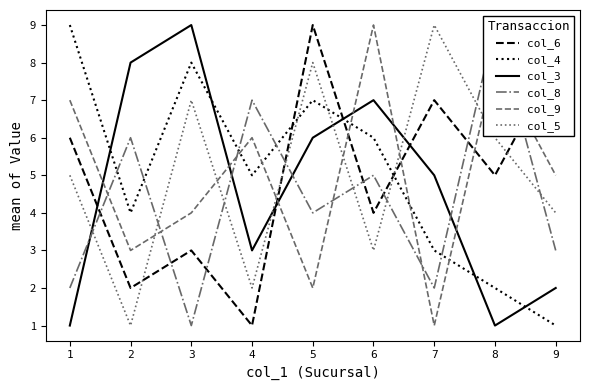

What are all the series names shown in the legend?

col_6, col_4, col_3, col_8, col_9, col_5